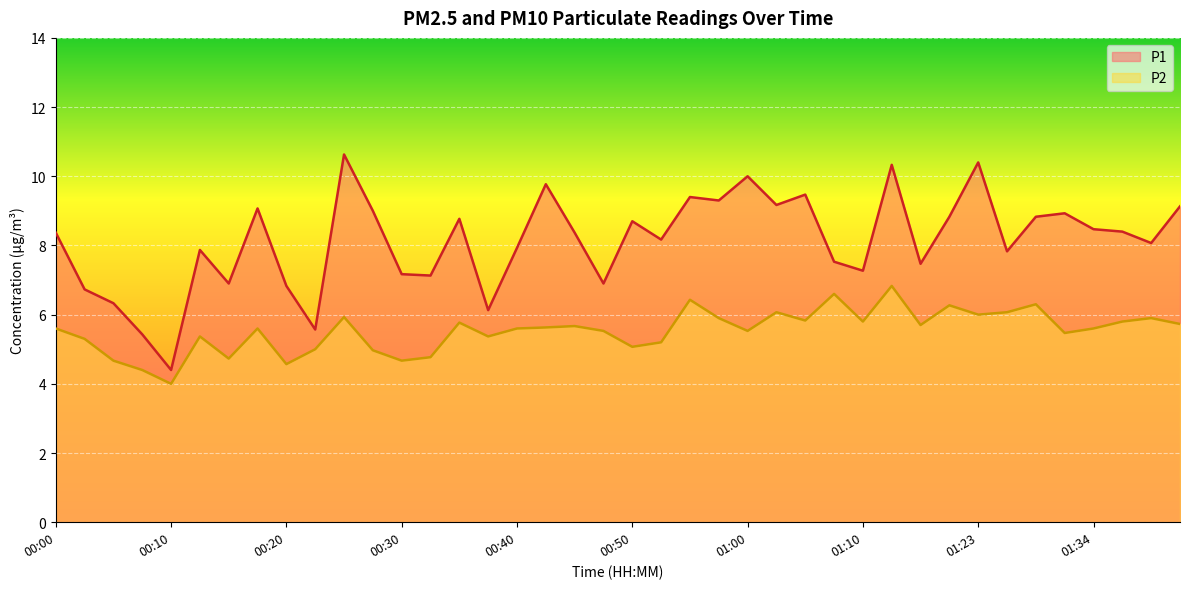

At which label is P2 closest to 5?

00:22